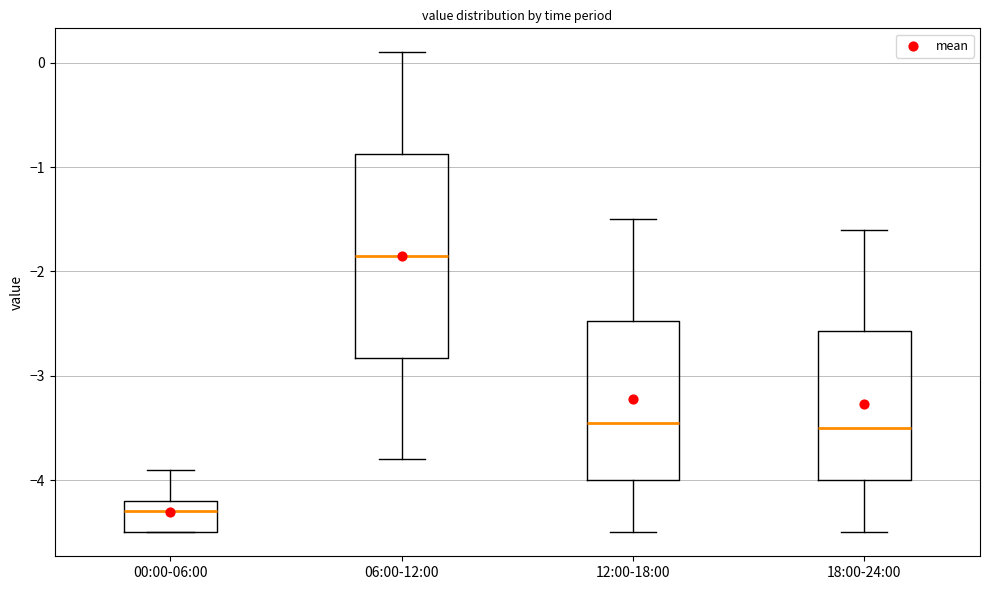

Which box's median line is the highest?

06:00-12:00